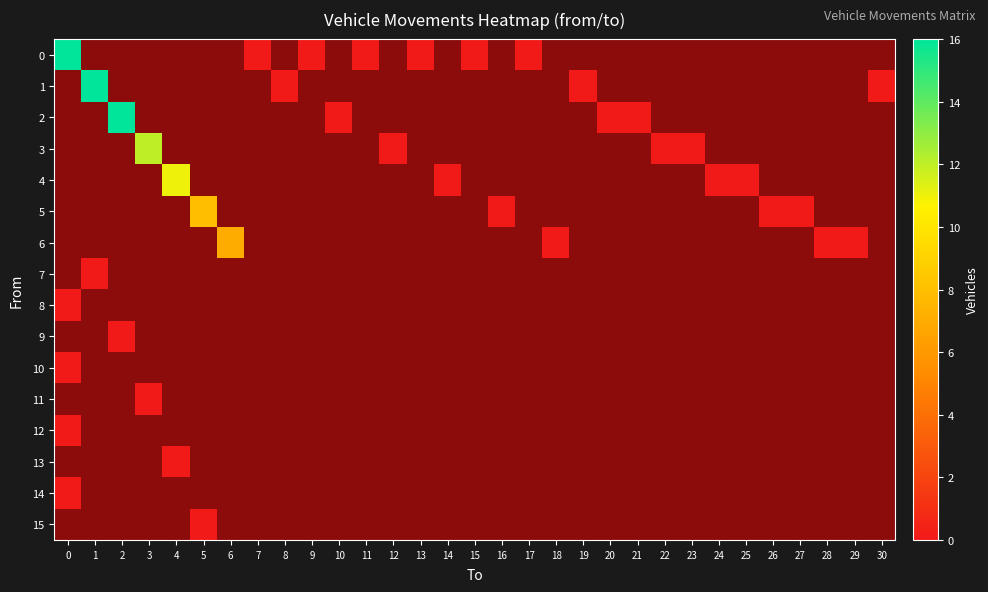

Reading right to left, transcribe all the data shown in this chart.

0: 30=-1	29=-1	28=-1	27=-1	26=-1	25=-1	24=-1	23=-1	22=-1	21=-1	20=-1	19=-1	18=-1	17=0	16=-1	15=0	14=-1	13=0	12=-1	11=0	10=-1	9=0	8=-1	7=0	6=-1	5=-1	4=-1	3=-1	2=-1	1=-1	0=16
1: 30=0	29=-1	28=-1	27=-1	26=-1	25=-1	24=-1	23=-1	22=-1	21=-1	20=-1	19=0	18=-1	17=-1	16=-1	15=-1	14=-1	13=-1	12=-1	11=-1	10=-1	9=-1	8=0	7=-1	6=-1	5=-1	4=-1	3=-1	2=-1	1=16	0=-1
2: 30=-1	29=-1	28=-1	27=-1	26=-1	25=-1	24=-1	23=-1	22=-1	21=0	20=0	19=-1	18=-1	17=-1	16=-1	15=-1	14=-1	13=-1	12=-1	11=-1	10=0	9=-1	8=-1	7=-1	6=-1	5=-1	4=-1	3=-1	2=16	1=-1	0=-1
3: 30=-1	29=-1	28=-1	27=-1	26=-1	25=-1	24=-1	23=0	22=0	21=-1	20=-1	19=-1	18=-1	17=-1	16=-1	15=-1	14=-1	13=-1	12=0	11=-1	10=-1	9=-1	8=-1	7=-1	6=-1	5=-1	4=-1	3=12	2=-1	1=-1	0=-1
4: 30=-1	29=-1	28=-1	27=-1	26=-1	25=0	24=0	23=-1	22=-1	21=-1	20=-1	19=-1	18=-1	17=-1	16=-1	15=-1	14=0	13=-1	12=-1	11=-1	10=-1	9=-1	8=-1	7=-1	6=-1	5=-1	4=11	3=-1	2=-1	1=-1	0=-1
5: 30=-1	29=-1	28=-1	27=0	26=0	25=-1	24=-1	23=-1	22=-1	21=-1	20=-1	19=-1	18=-1	17=-1	16=0	15=-1	14=-1	13=-1	12=-1	11=-1	10=-1	9=-1	8=-1	7=-1	6=-1	5=8	4=-1	3=-1	2=-1	1=-1	0=-1
6: 30=-1	29=0	28=0	27=-1	26=-1	25=-1	24=-1	23=-1	22=-1	21=-1	20=-1	19=-1	18=0	17=-1	16=-1	15=-1	14=-1	13=-1	12=-1	11=-1	10=-1	9=-1	8=-1	7=-1	6=7	5=-1	4=-1	3=-1	2=-1	1=-1	0=-1
7: 30=-1	29=-1	28=-1	27=-1	26=-1	25=-1	24=-1	23=-1	22=-1	21=-1	20=-1	19=-1	18=-1	17=-1	16=-1	15=-1	14=-1	13=-1	12=-1	11=-1	10=-1	9=-1	8=-1	7=-1	6=-1	5=-1	4=-1	3=-1	2=-1	1=0	0=-1
8: 30=-1	29=-1	28=-1	27=-1	26=-1	25=-1	24=-1	23=-1	22=-1	21=-1	20=-1	19=-1	18=-1	17=-1	16=-1	15=-1	14=-1	13=-1	12=-1	11=-1	10=-1	9=-1	8=-1	7=-1	6=-1	5=-1	4=-1	3=-1	2=-1	1=-1	0=0
9: 30=-1	29=-1	28=-1	27=-1	26=-1	25=-1	24=-1	23=-1	22=-1	21=-1	20=-1	19=-1	18=-1	17=-1	16=-1	15=-1	14=-1	13=-1	12=-1	11=-1	10=-1	9=-1	8=-1	7=-1	6=-1	5=-1	4=-1	3=-1	2=0	1=-1	0=-1
10: 30=-1	29=-1	28=-1	27=-1	26=-1	25=-1	24=-1	23=-1	22=-1	21=-1	20=-1	19=-1	18=-1	17=-1	16=-1	15=-1	14=-1	13=-1	12=-1	11=-1	10=-1	9=-1	8=-1	7=-1	6=-1	5=-1	4=-1	3=-1	2=-1	1=-1	0=0
11: 30=-1	29=-1	28=-1	27=-1	26=-1	25=-1	24=-1	23=-1	22=-1	21=-1	20=-1	19=-1	18=-1	17=-1	16=-1	15=-1	14=-1	13=-1	12=-1	11=-1	10=-1	9=-1	8=-1	7=-1	6=-1	5=-1	4=-1	3=0	2=-1	1=-1	0=-1
12: 30=-1	29=-1	28=-1	27=-1	26=-1	25=-1	24=-1	23=-1	22=-1	21=-1	20=-1	19=-1	18=-1	17=-1	16=-1	15=-1	14=-1	13=-1	12=-1	11=-1	10=-1	9=-1	8=-1	7=-1	6=-1	5=-1	4=-1	3=-1	2=-1	1=-1	0=0
13: 30=-1	29=-1	28=-1	27=-1	26=-1	25=-1	24=-1	23=-1	22=-1	21=-1	20=-1	19=-1	18=-1	17=-1	16=-1	15=-1	14=-1	13=-1	12=-1	11=-1	10=-1	9=-1	8=-1	7=-1	6=-1	5=-1	4=0	3=-1	2=-1	1=-1	0=-1
14: 30=-1	29=-1	28=-1	27=-1	26=-1	25=-1	24=-1	23=-1	22=-1	21=-1	20=-1	19=-1	18=-1	17=-1	16=-1	15=-1	14=-1	13=-1	12=-1	11=-1	10=-1	9=-1	8=-1	7=-1	6=-1	5=-1	4=-1	3=-1	2=-1	1=-1	0=0
15: 30=-1	29=-1	28=-1	27=-1	26=-1	25=-1	24=-1	23=-1	22=-1	21=-1	20=-1	19=-1	18=-1	17=-1	16=-1	15=-1	14=-1	13=-1	12=-1	11=-1	10=-1	9=-1	8=-1	7=-1	6=-1	5=0	4=-1	3=-1	2=-1	1=-1	0=-1